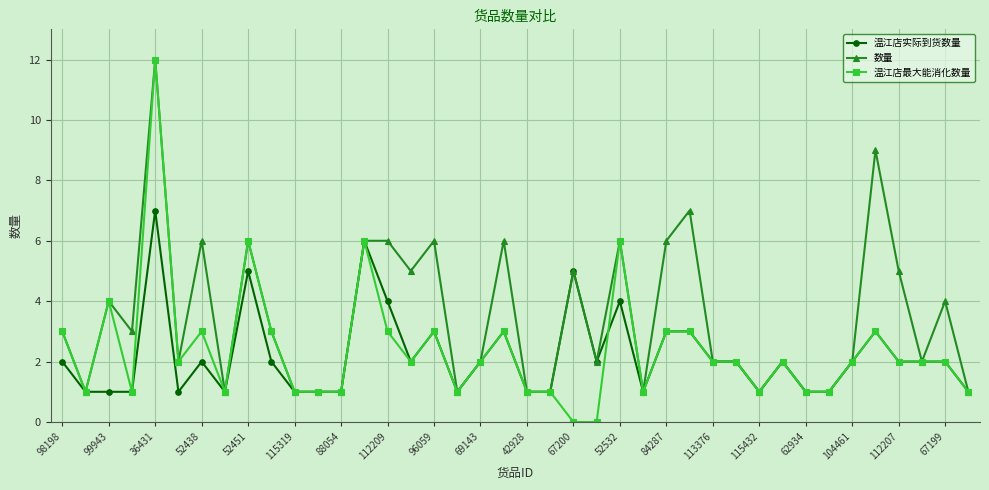

Does the chart display data point markers on the line(s)?

Yes